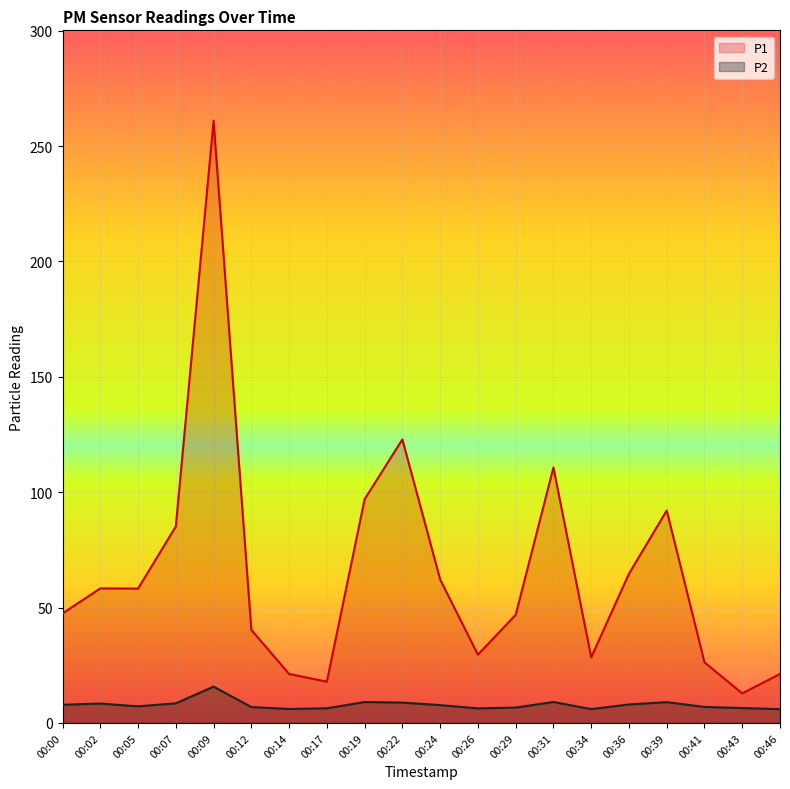

What is the lowest value of the P2 series?

6.0